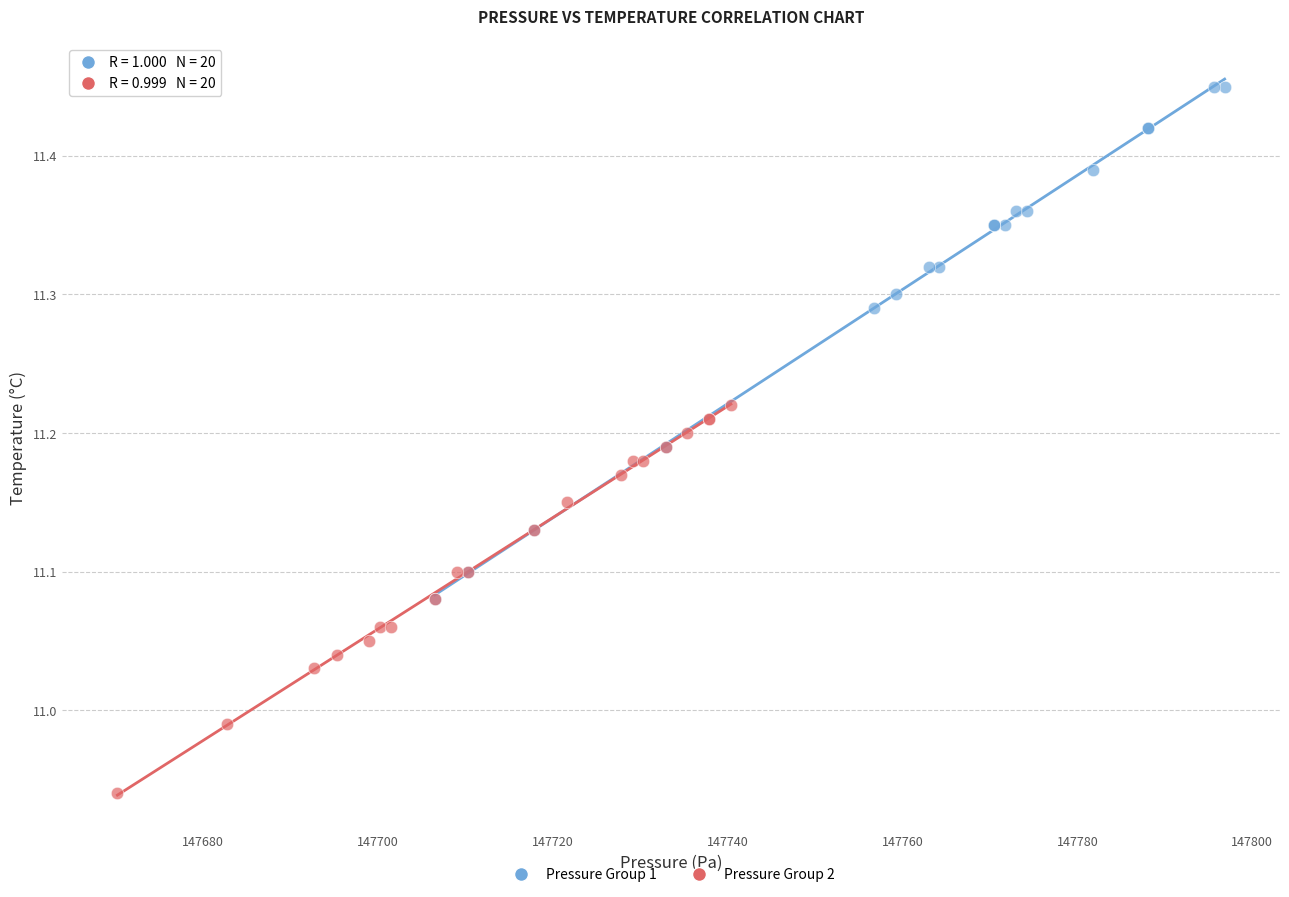

Which series contains the highest Y value?

Pressure Group 1